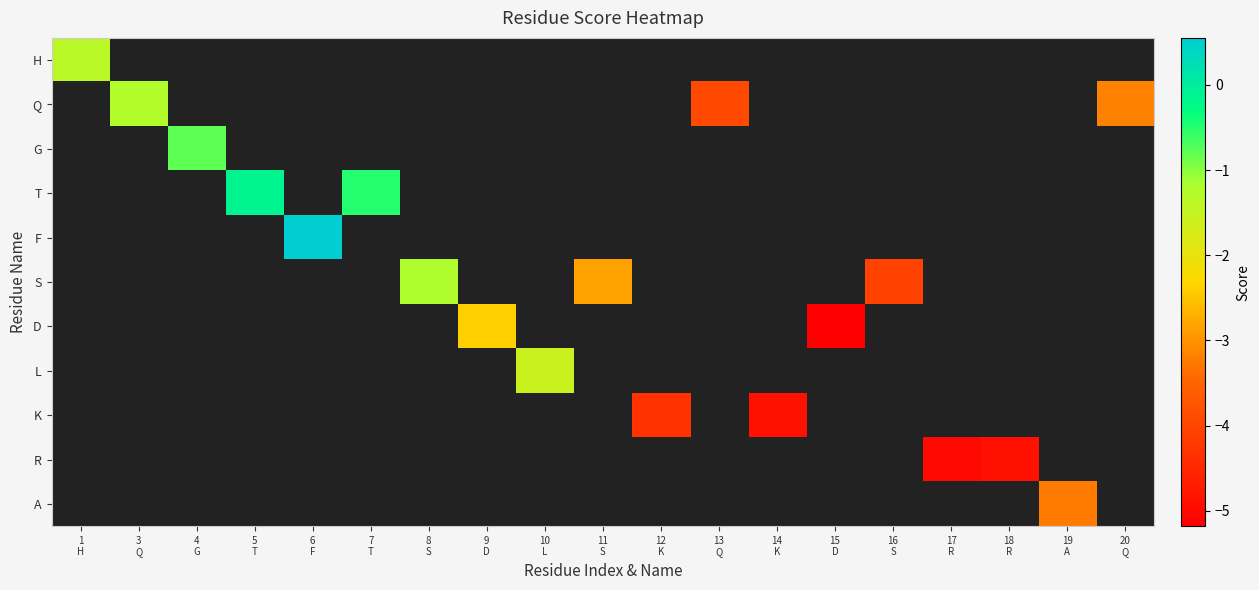

Between 3
Q and 5
T, which is larger?

5
T